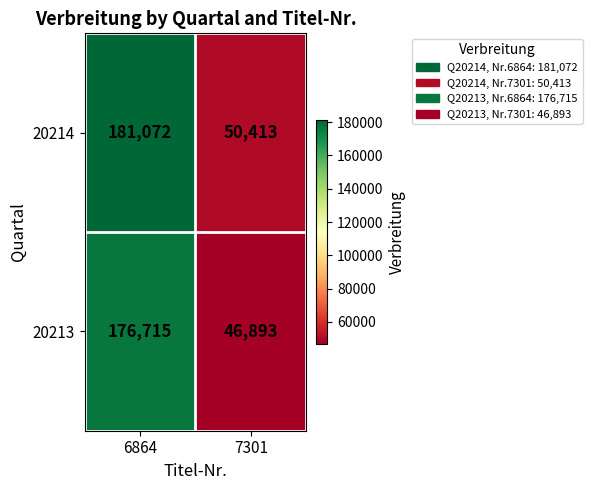

At which category is the sum across all series the highest?

6864